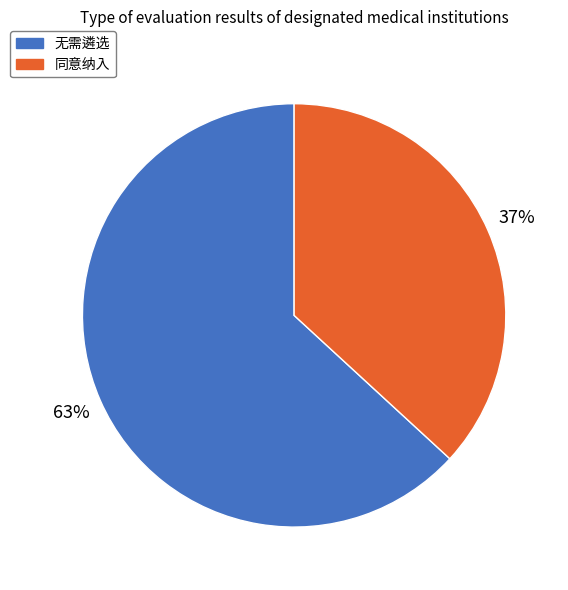

What percentage is the 同意纳入 slice, to the nearest percent?

37%